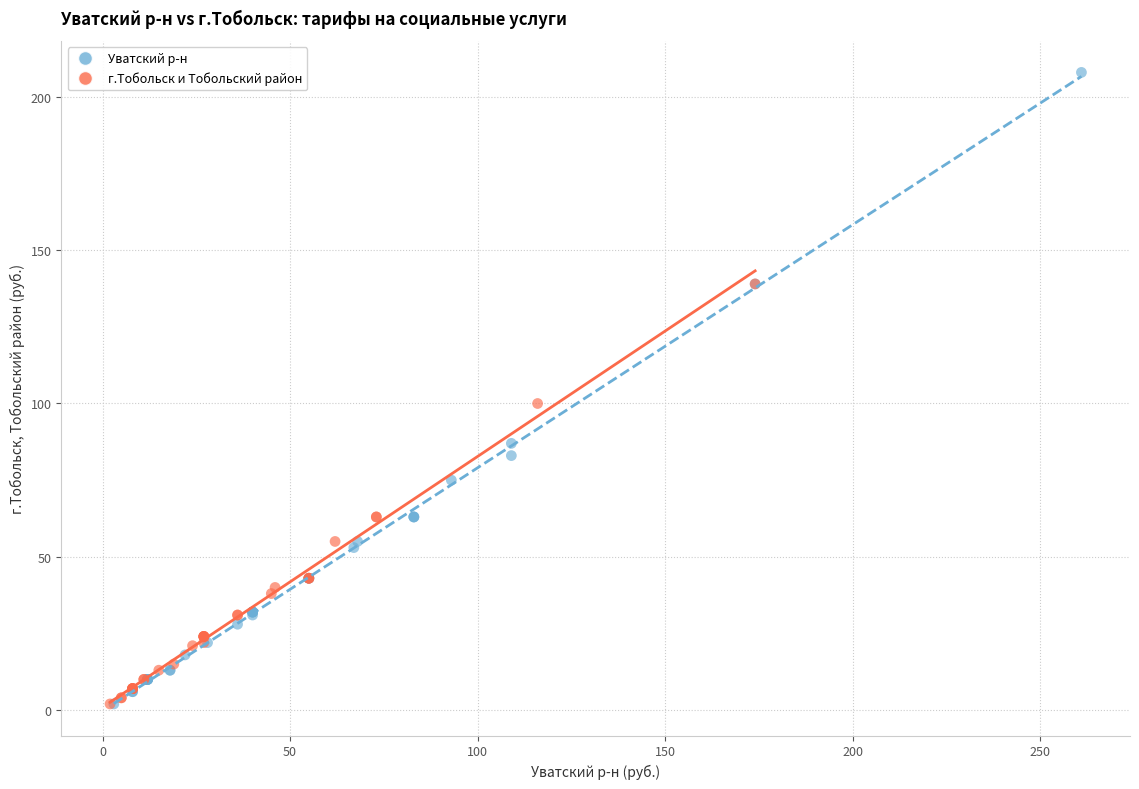

What are all the series names shown in the legend?

Уватский р-н, г.Тобольск и Тобольский район